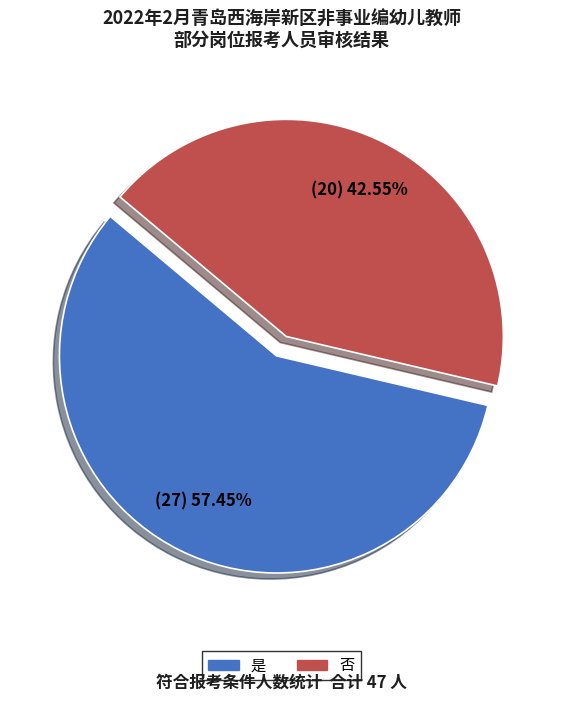

Does 否 represent more than half of the total?

No